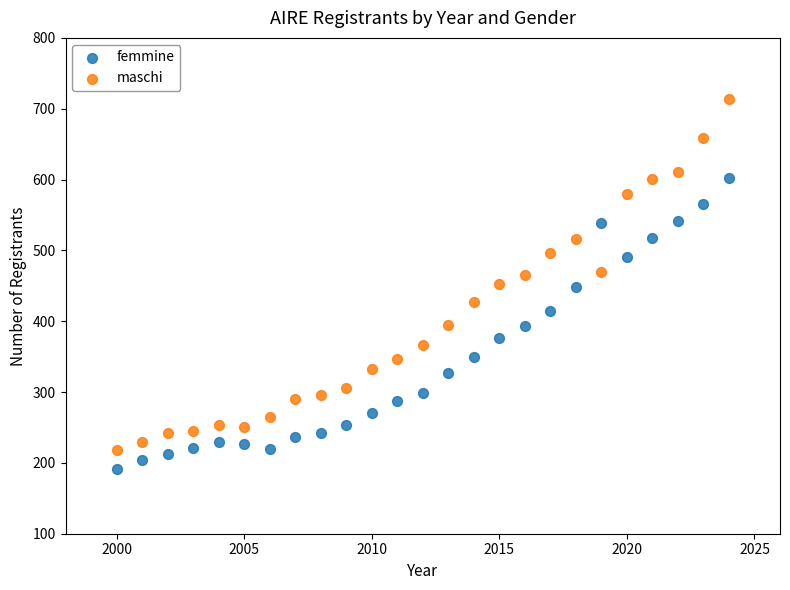

Across all data points, what is the range of Y values (max minus min)?

522